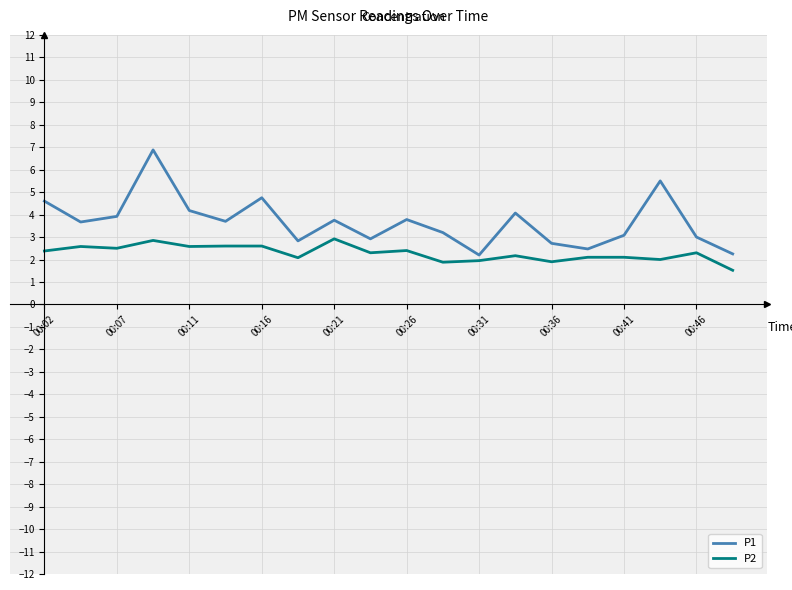

What is the difference between the maximum and minimum values in the P1 series?

4.7